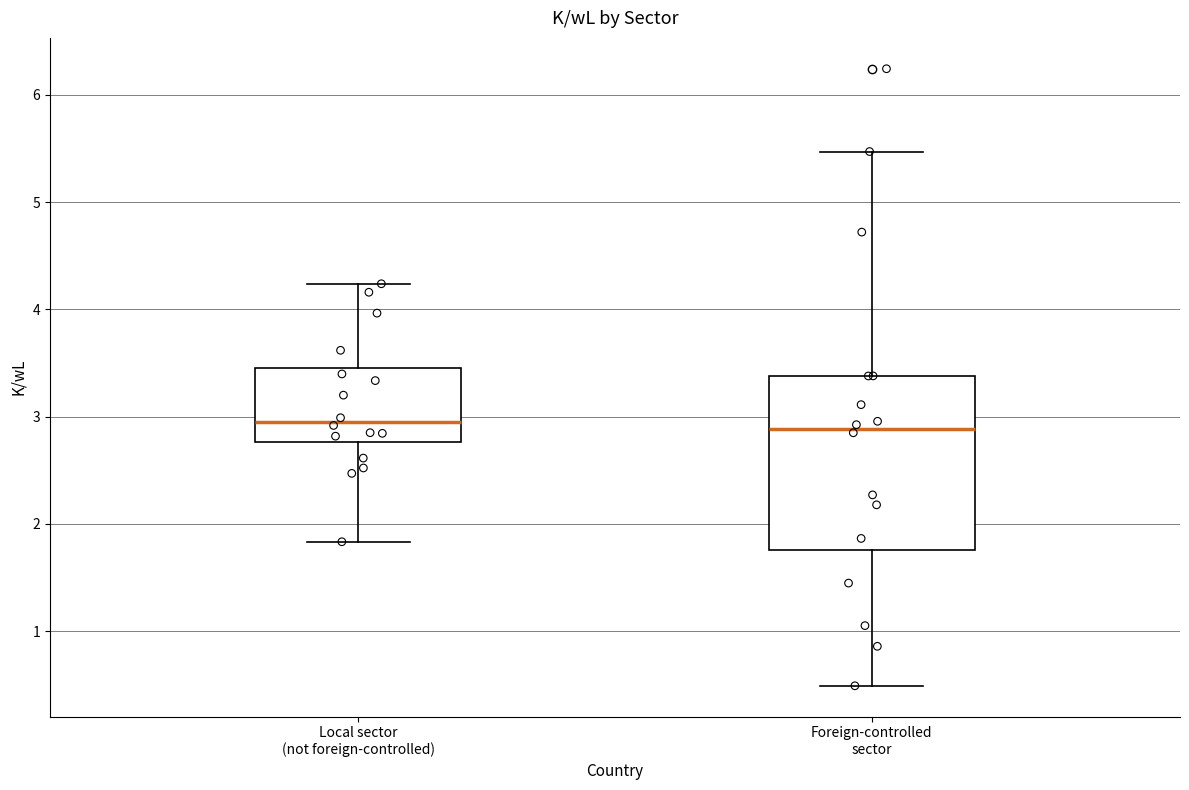

Where does the upper whisker of the box for Foreign-controlled sector end on the y-axis? The values are not printed on the chart, so give them approximately, as read against the axis.

5.5